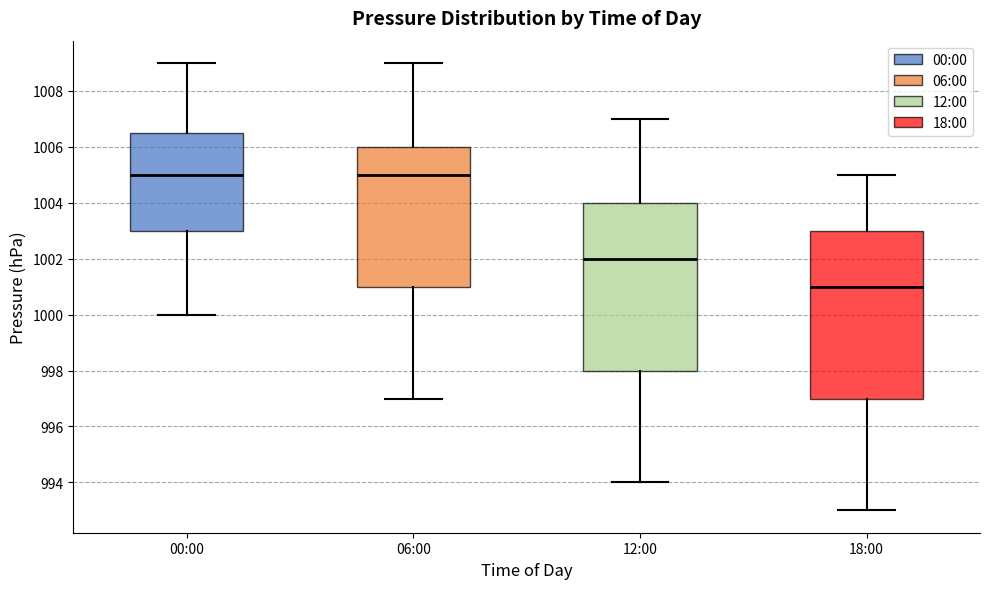

Where is the lower edge of the box for 12:00 on the y-axis? The values are not printed on the chart, so give them approximately, as read against the axis.

998.0